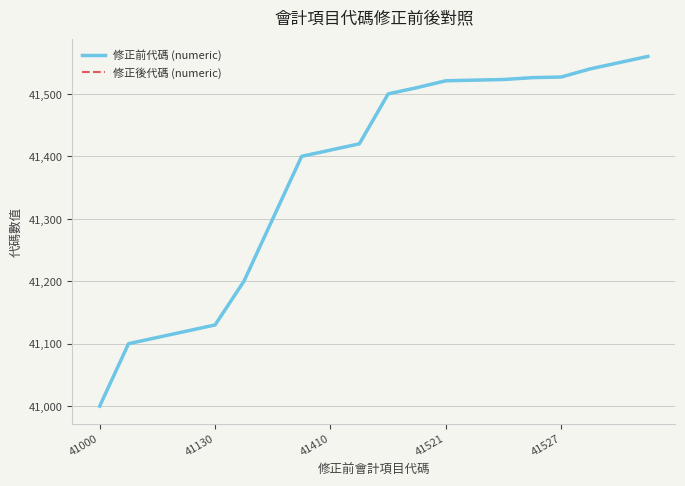

Is this an area chart (filled region under the line)?

No